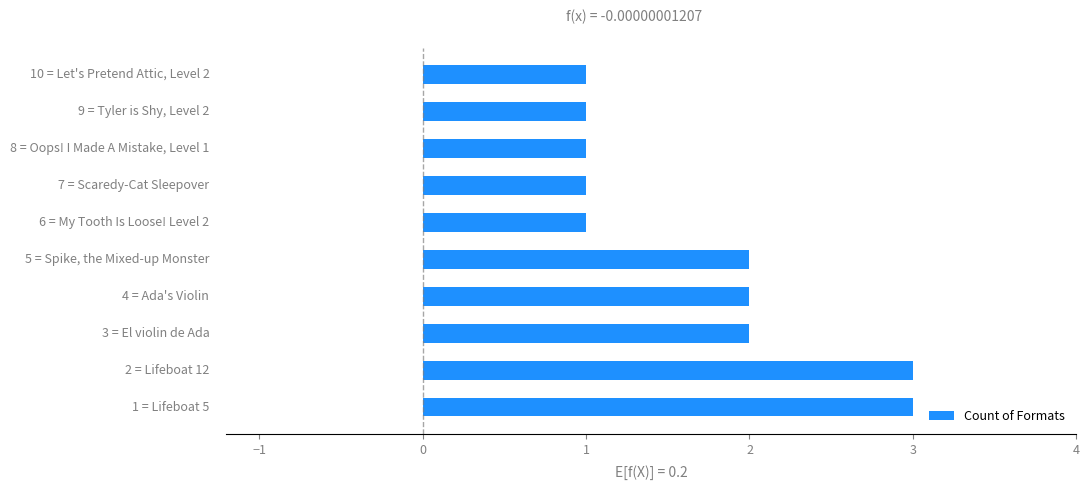

What is the maximum value shown in the chart?

3